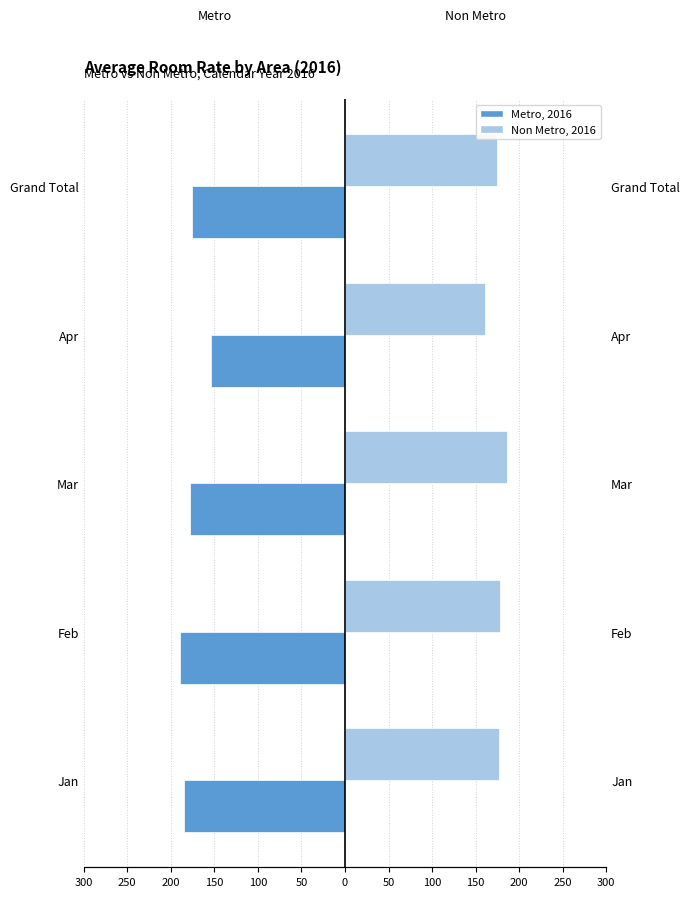

The value of Metro at Grand Total is -36.7. True or false?

False